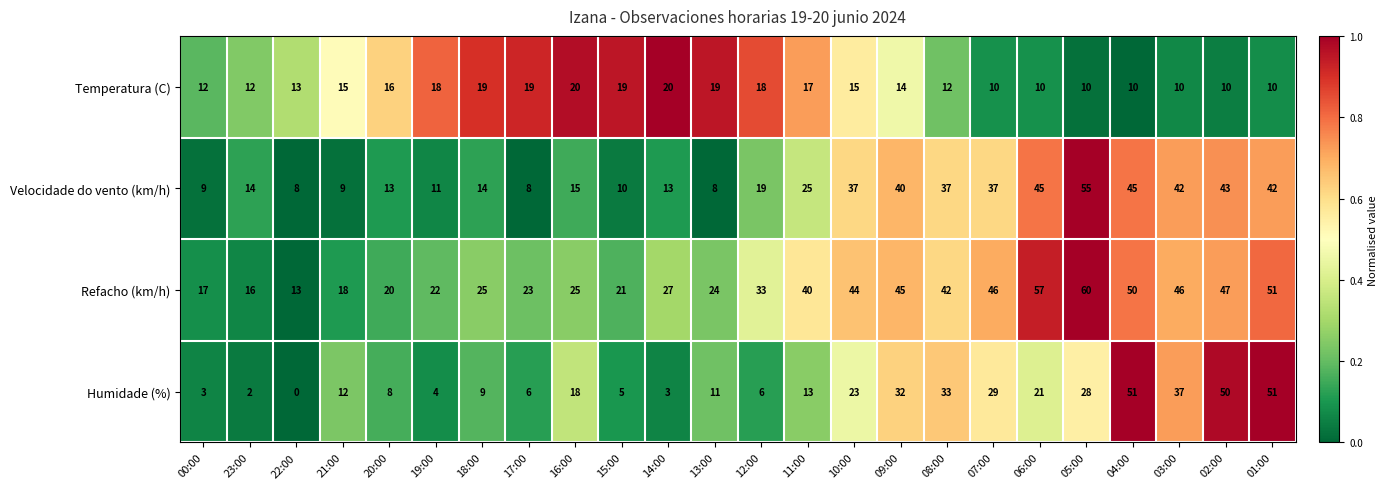

At which category is the sum across all series the highest?

04:00